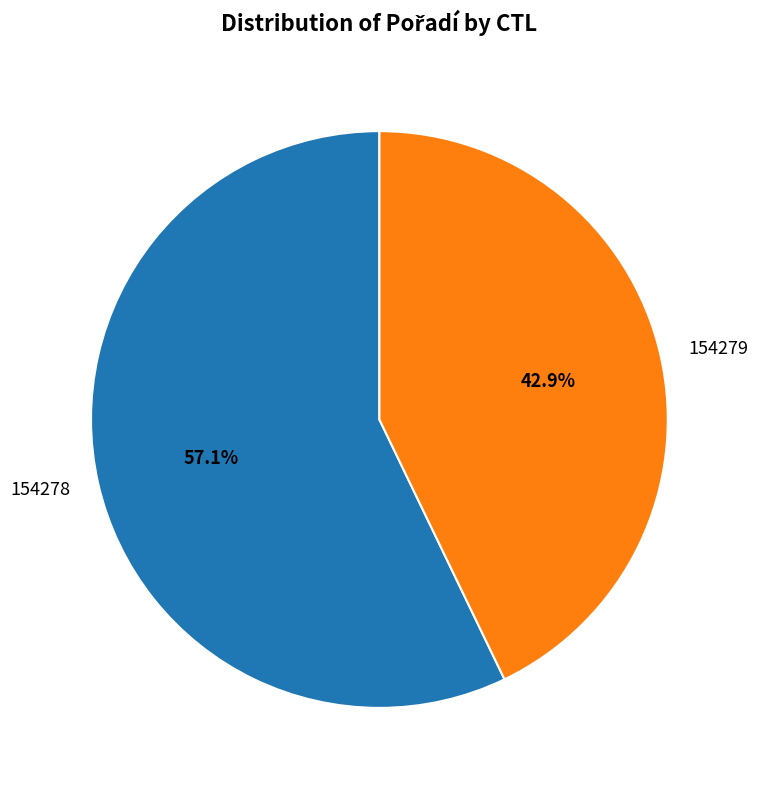

Is it true that 154279 is 37% of the pie?

False